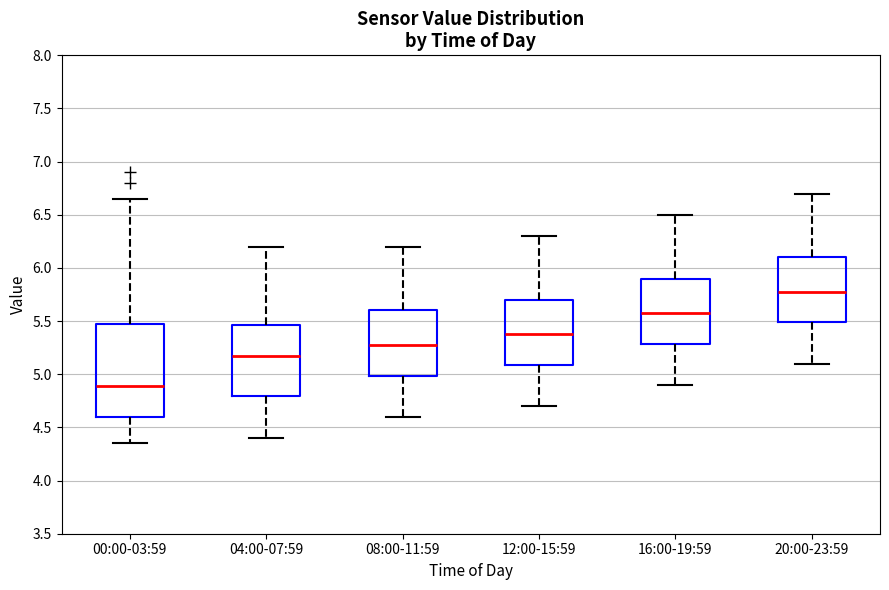

Where does the lower whisker of the box for 12:00-15:59 end on the y-axis? The values are not printed on the chart, so give them approximately, as read against the axis.

4.70